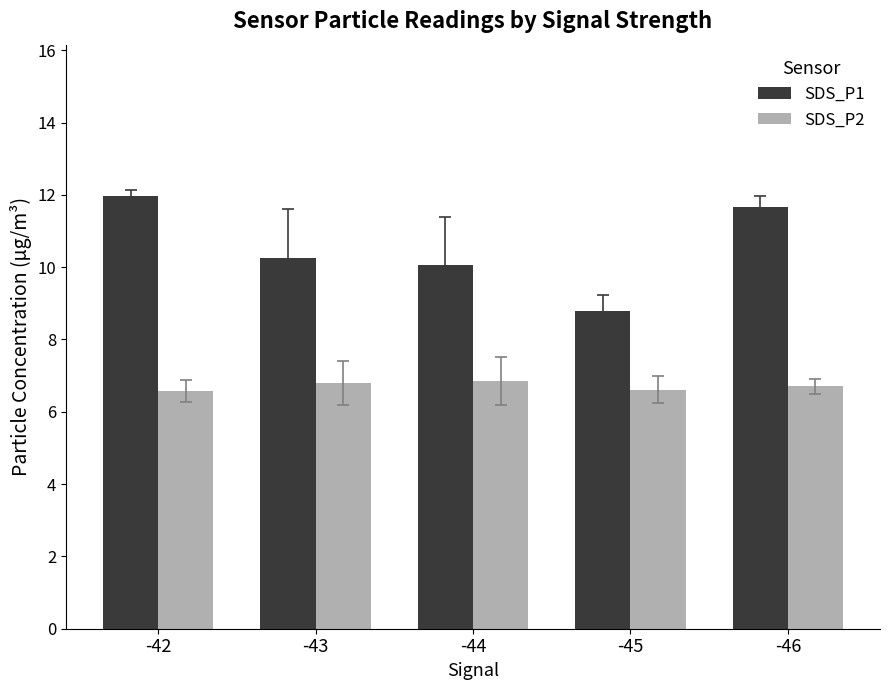

The value of SDS_P1 at -46 is 5.0. True or false?

False